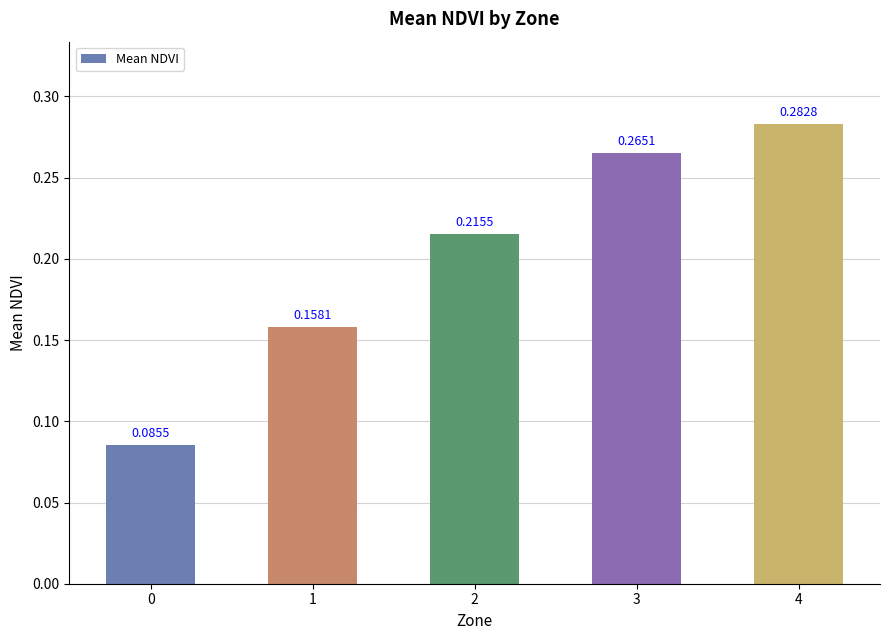

What is the sum of all values?

1.0